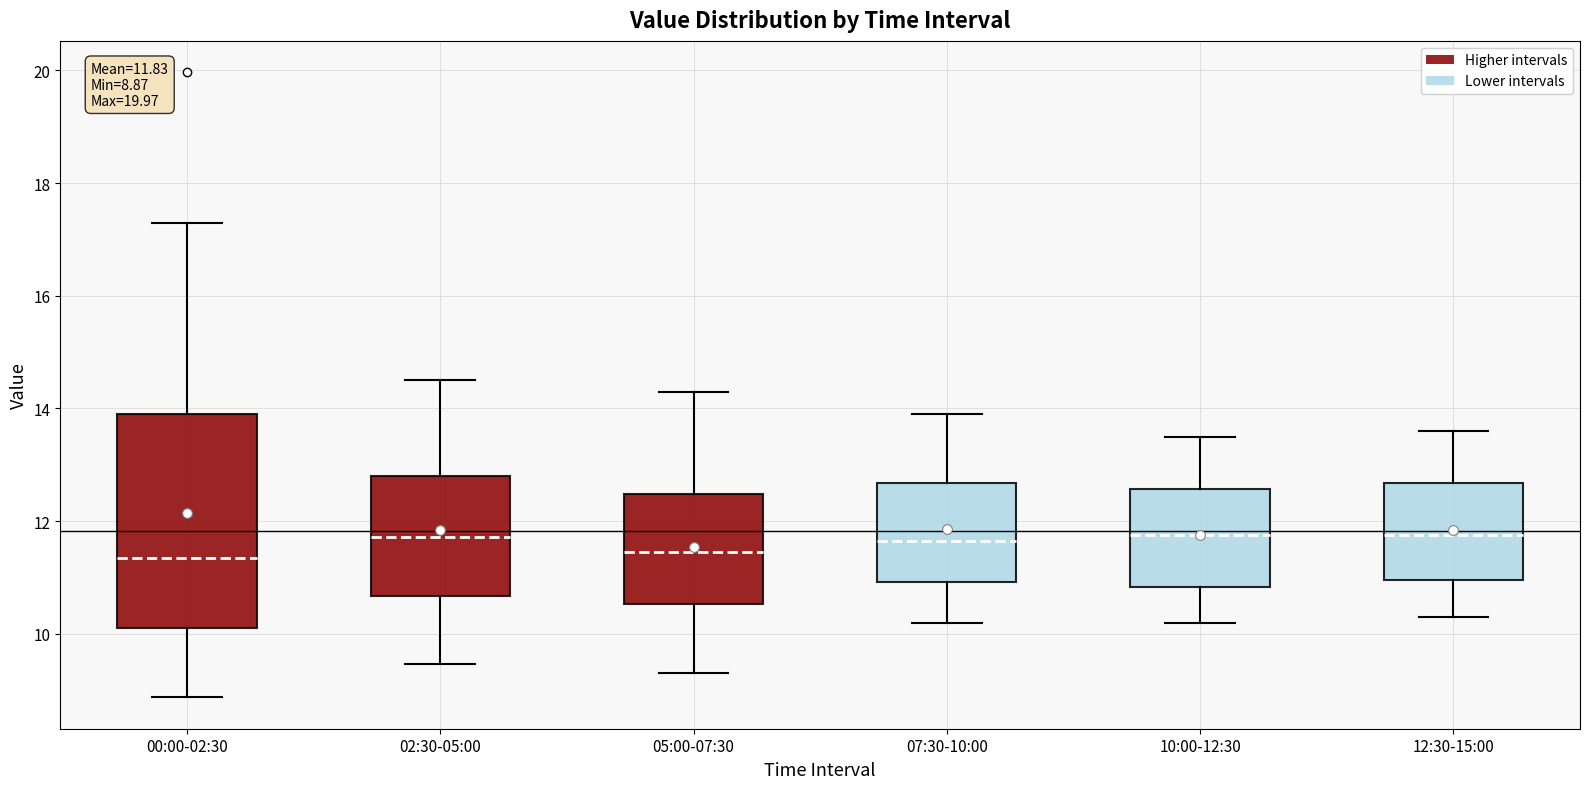

Comparing the boxes themselves (not the whiskers), which one is the tallest?

00:00-02:30